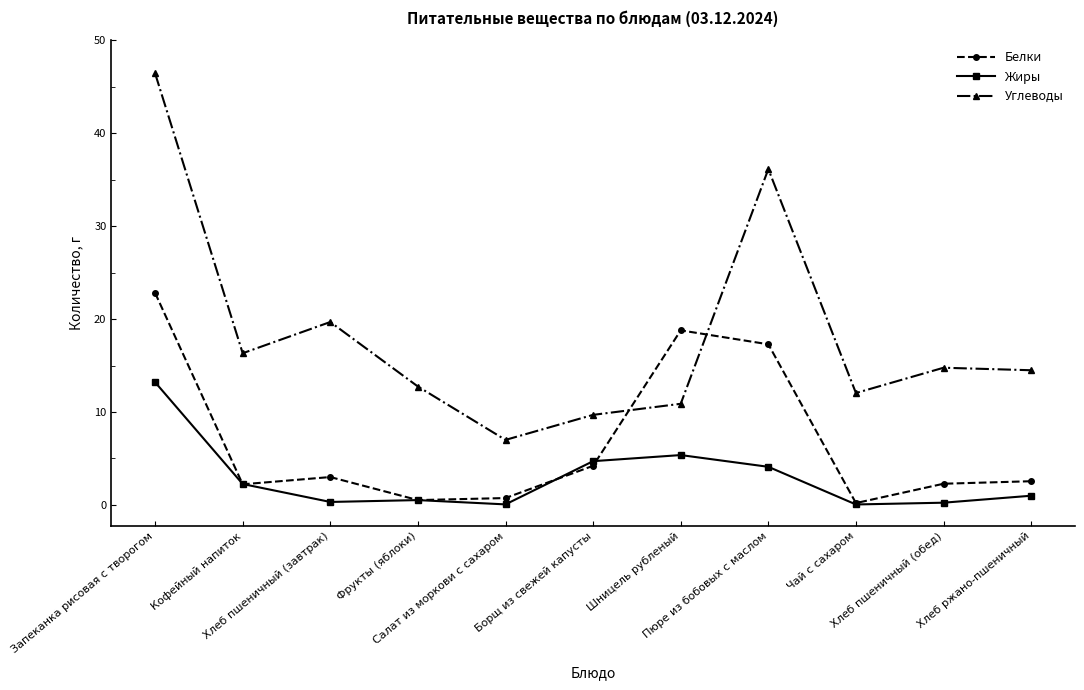

Which series has the largest total across all categories?

Углеводы